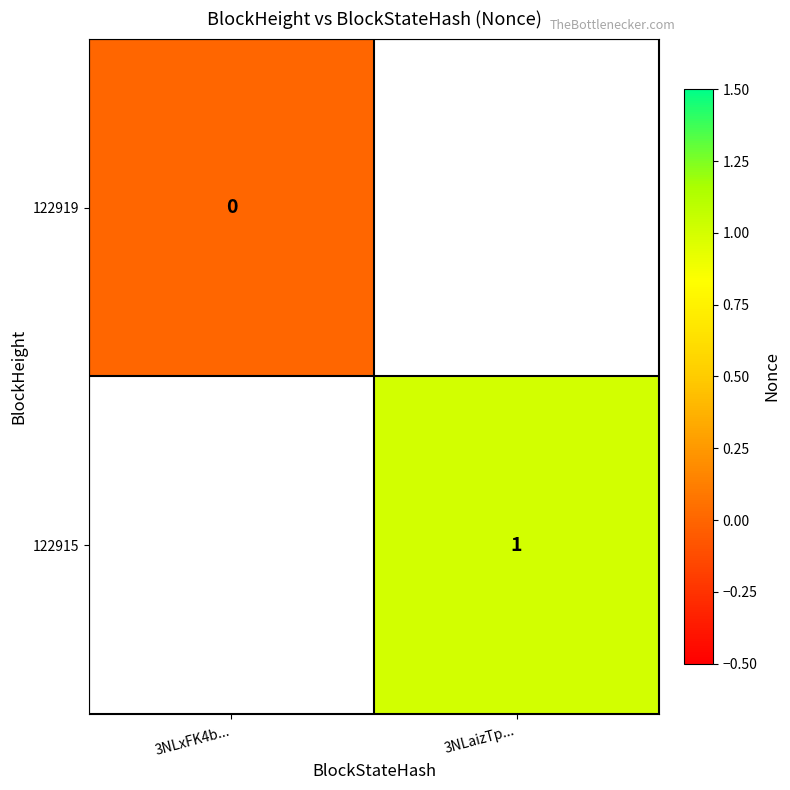

At how many categories does at least one series exceed 0?

1